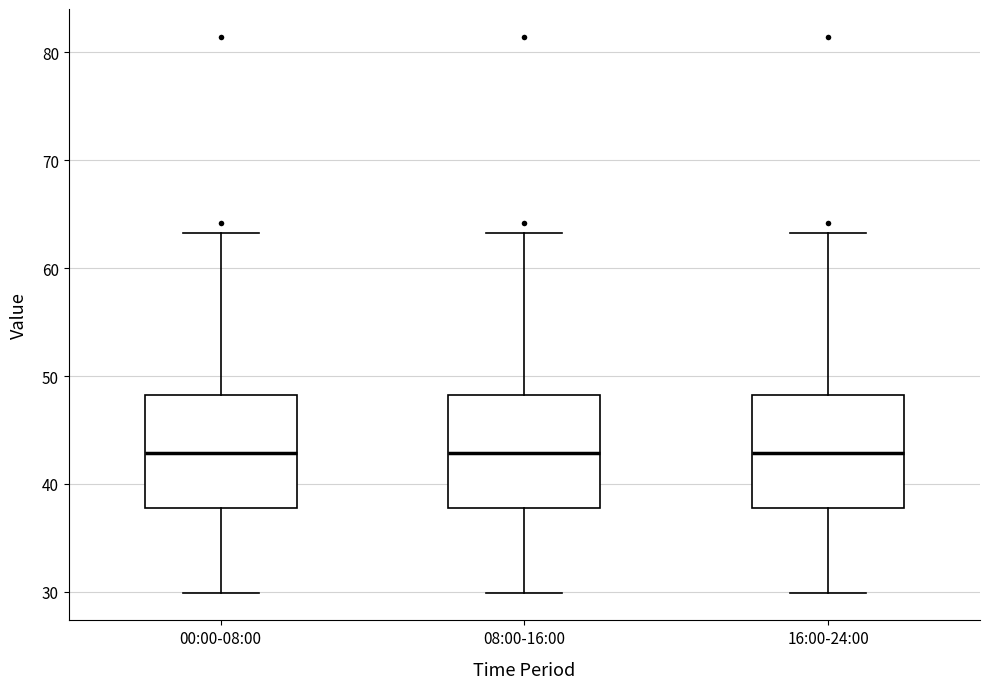

Where is the upper edge of the box for 08:00-16:00 on the y-axis? The values are not printed on the chart, so give them approximately, as read against the axis.

48